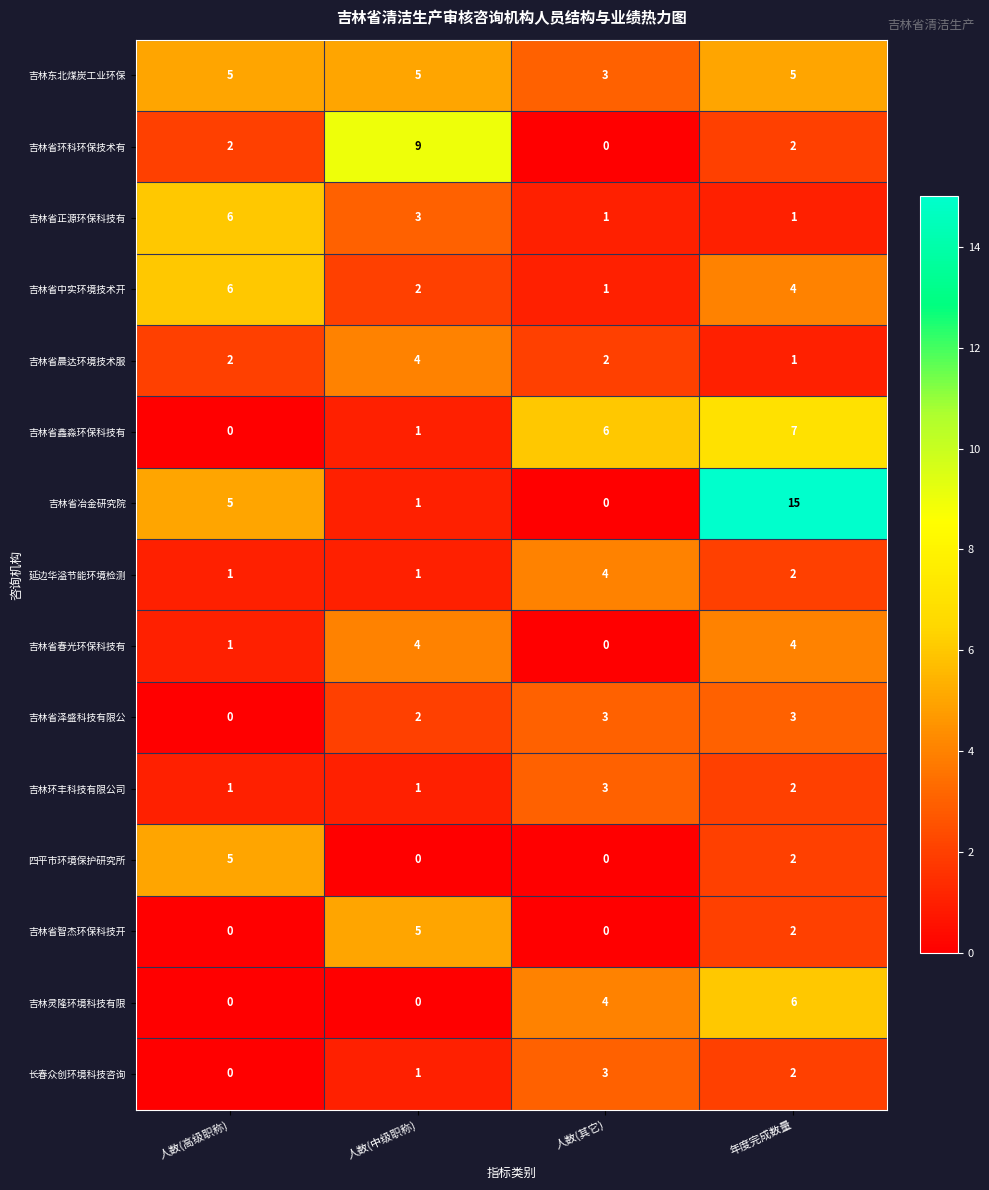

Which series has the largest range (max minus min)?

吉林省冶金研究院